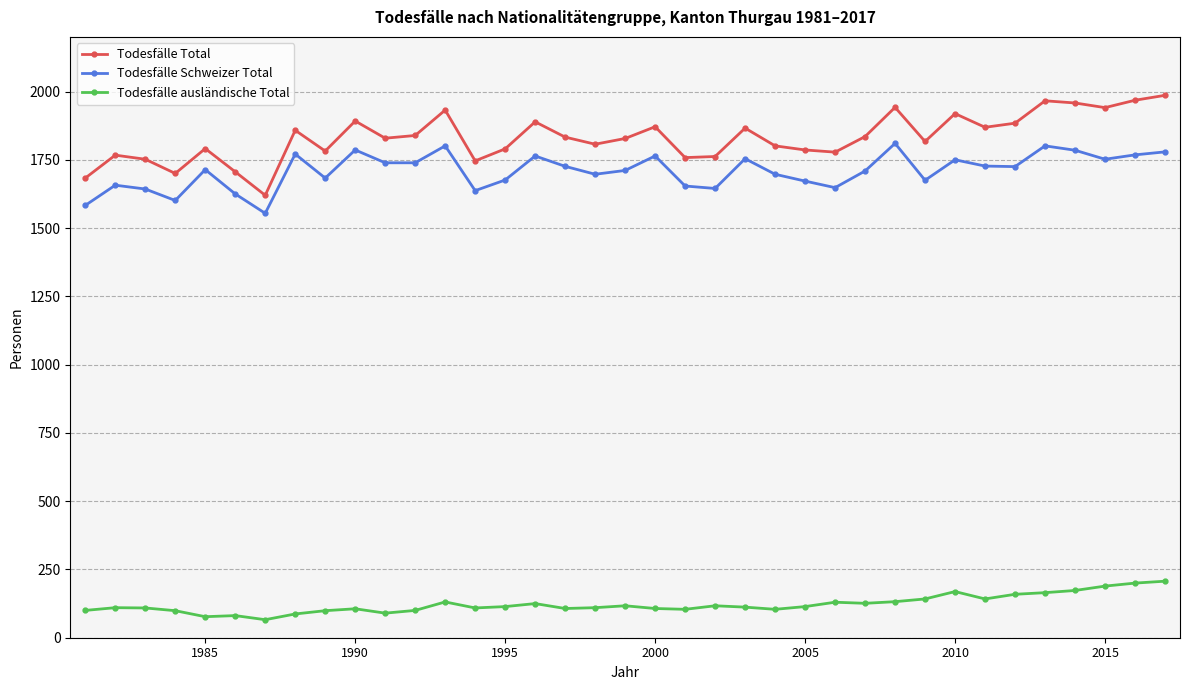

What is the maximum value shown in the chart?

1986